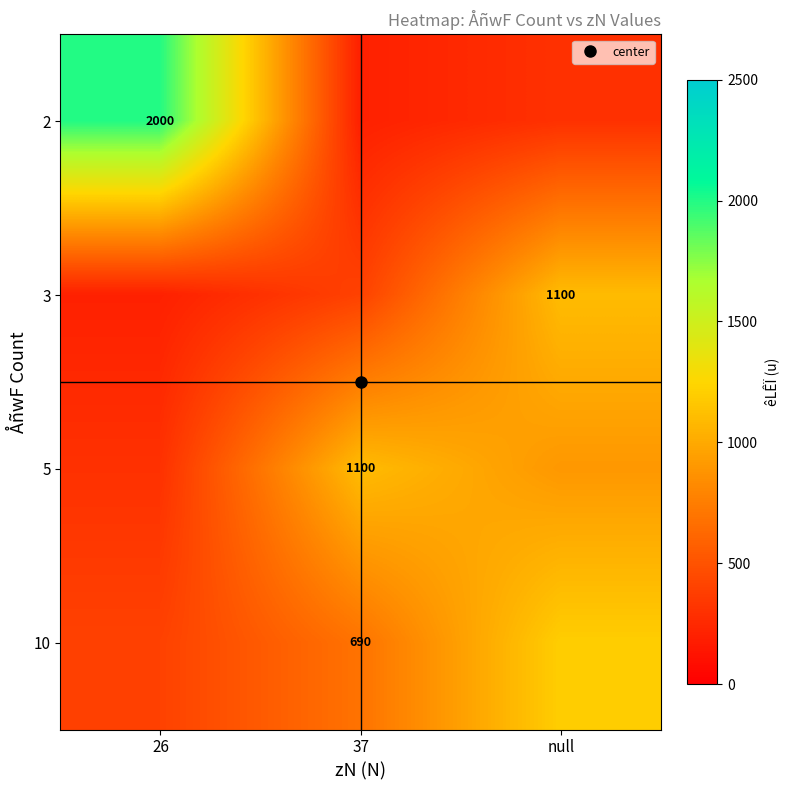

Which series has the largest total across all categories?

2